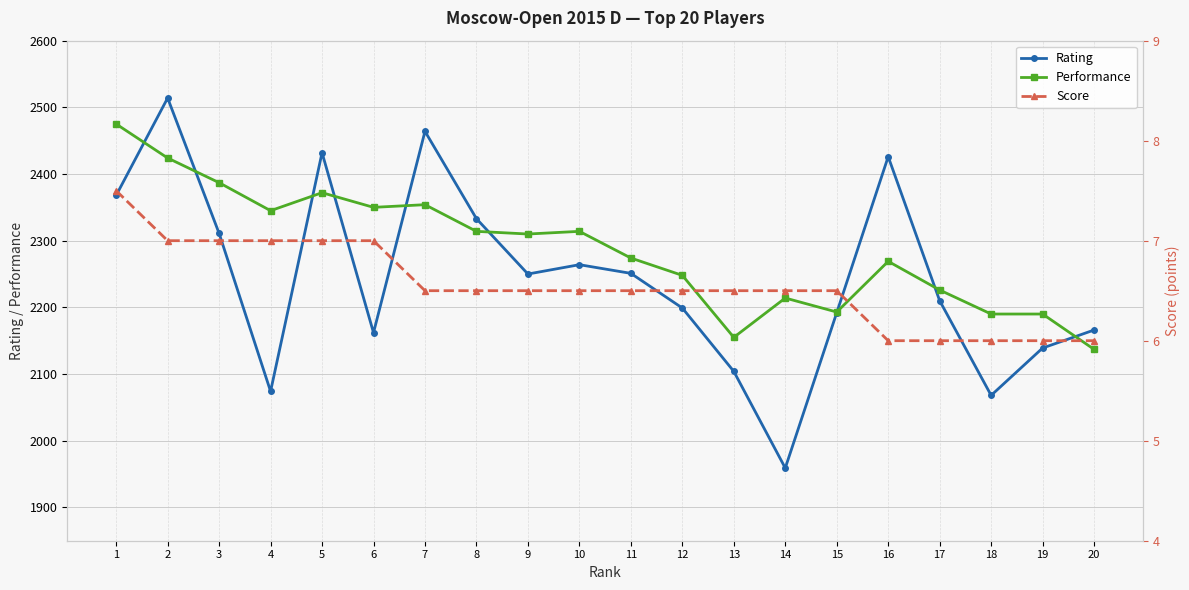

List the labels in order of Rating value, smallest first.

14, 18, 4, 13, 19, 6, 20, 15, 12, 17, 9, 11, 10, 3, 8, 1, 16, 5, 7, 2